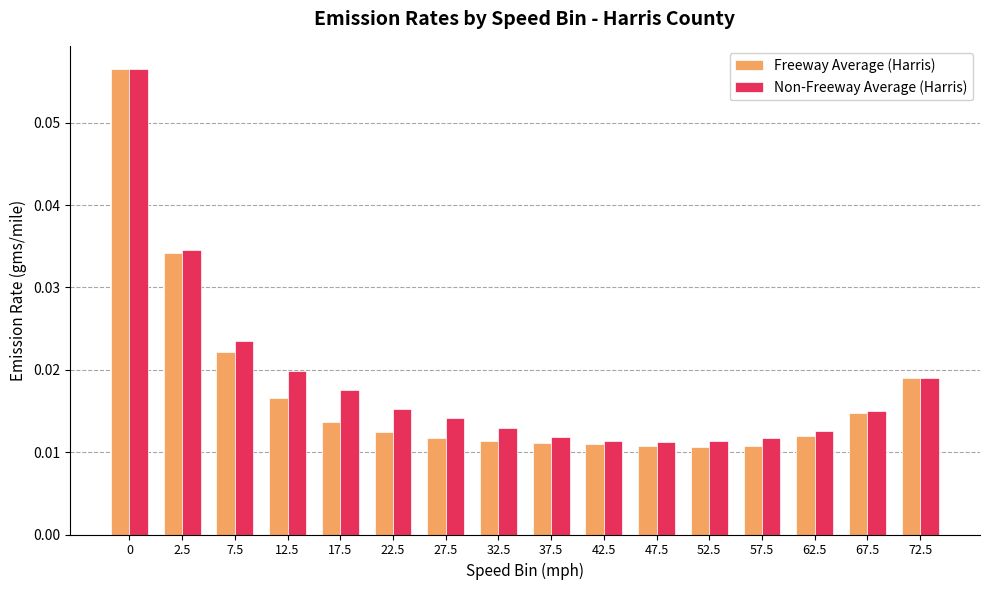

Which series has the largest range (max minus min)?

Freeway Average (Harris)